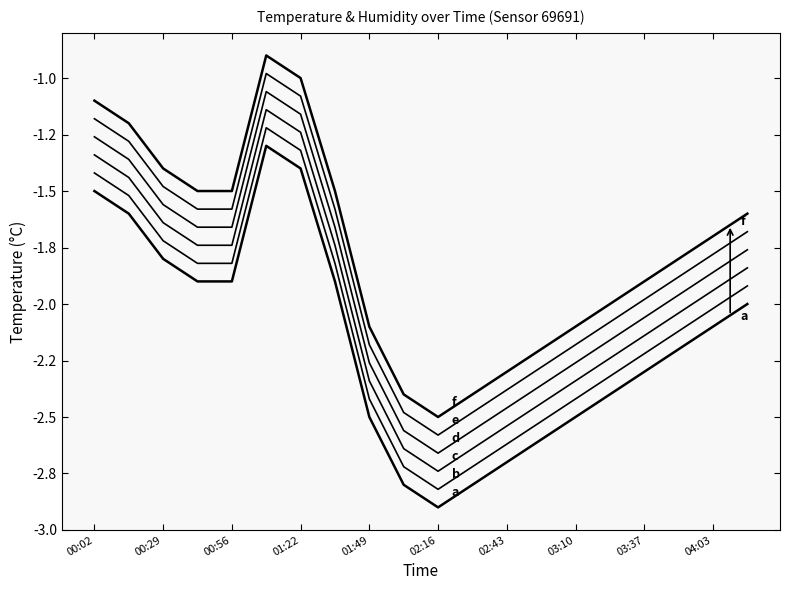

Is this an area chart (filled region under the line)?

No